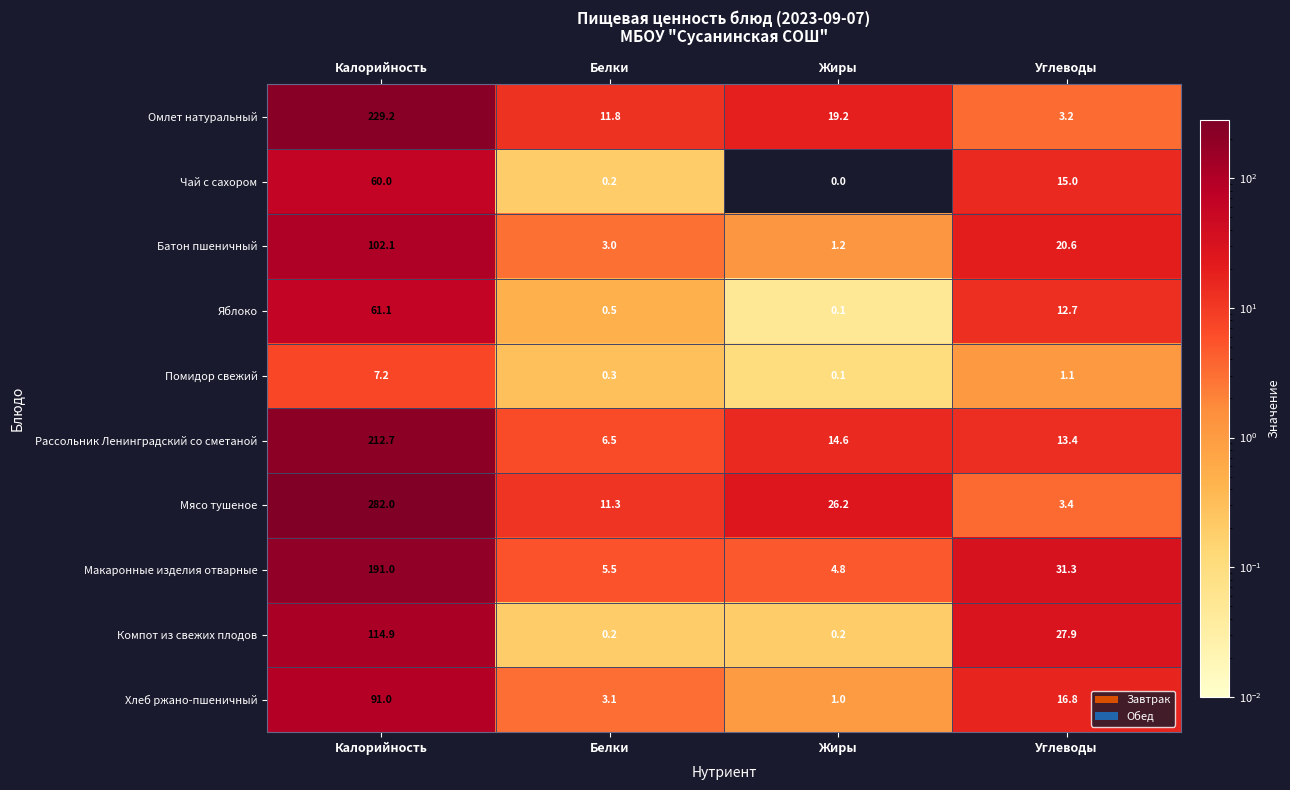

The Хлеб ржано-пшеничный series shows 8.3 at Углеводы. True or false?

False